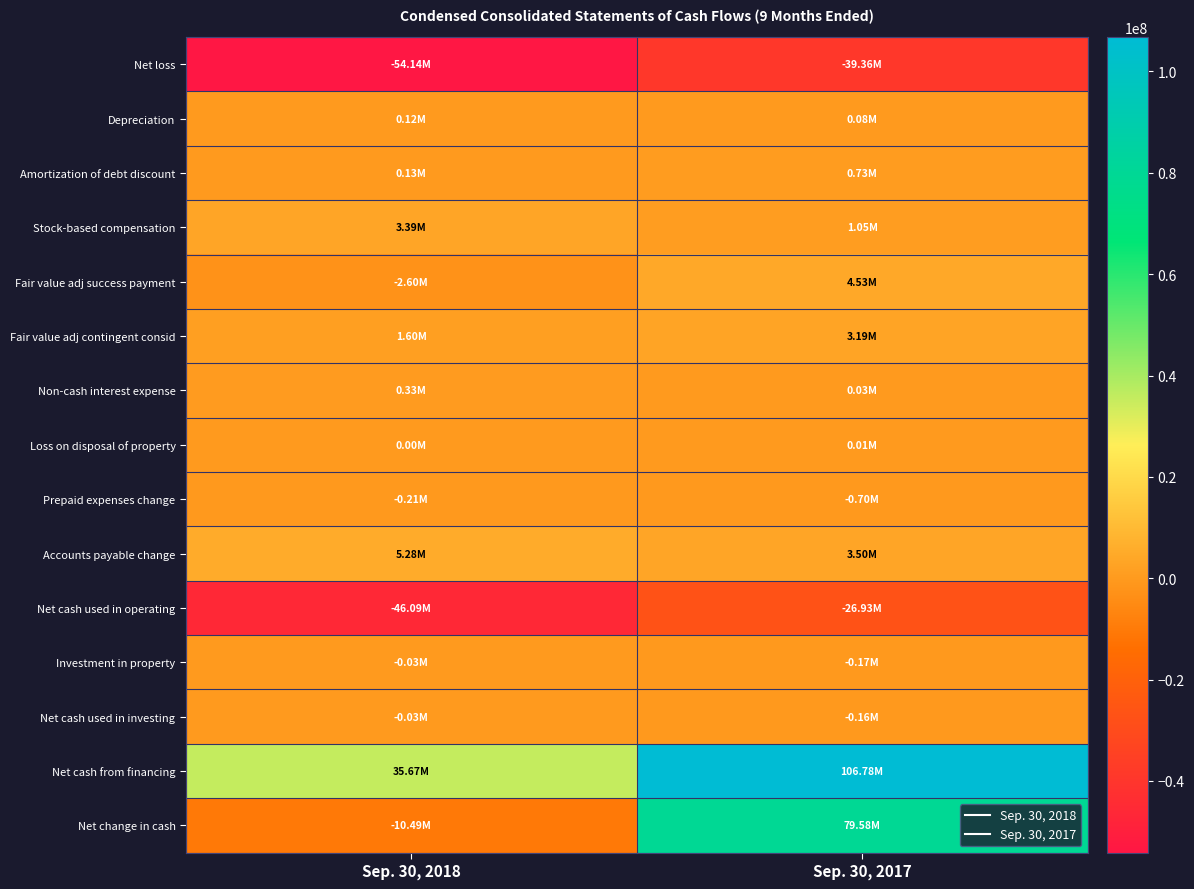

List the series in order of their peak value, lowest first.

Net loss, Net cash used in operating, Prepaid expenses change, Investment in property, Net cash used in investing, Loss on disposal of property, Depreciation, Non-cash interest expense, Amortization of debt discount, Fair value adj contingent consid, Stock-based compensation, Fair value adj success payment, Accounts payable change, Net change in cash, Net cash from financing